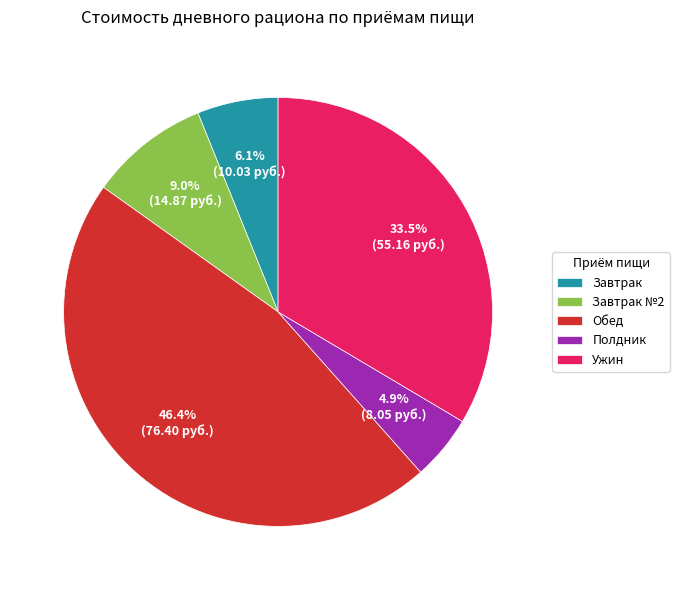

To the nearest percent, what percentage of the pie is Обед?

46%